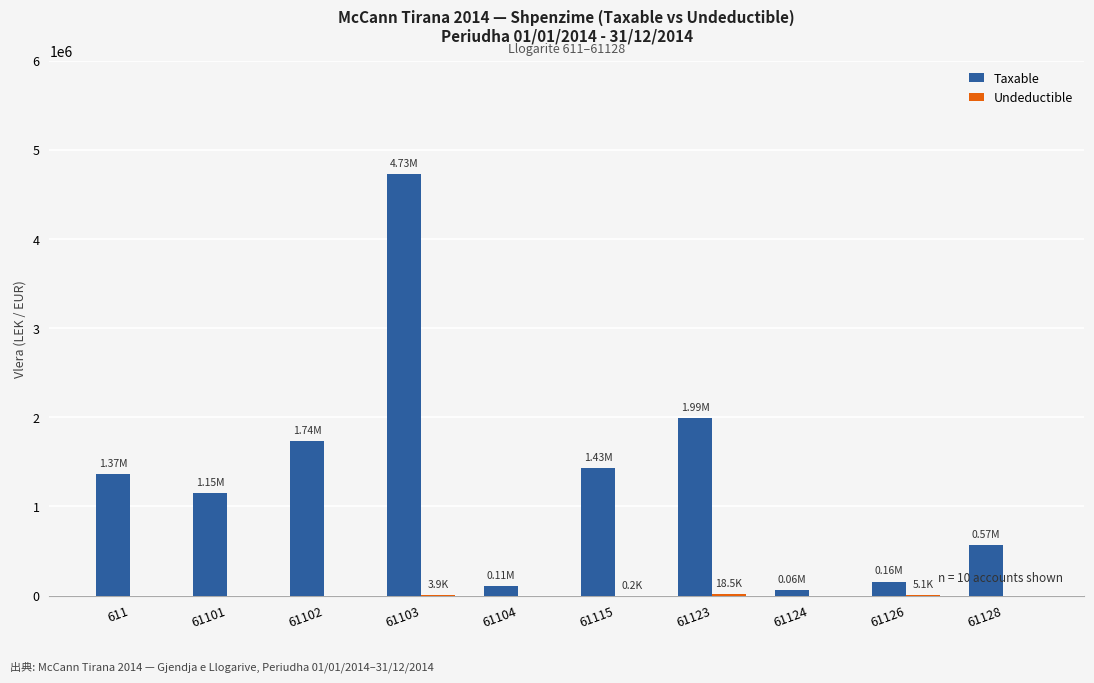

Which series has the largest total across all categories?

Taxable